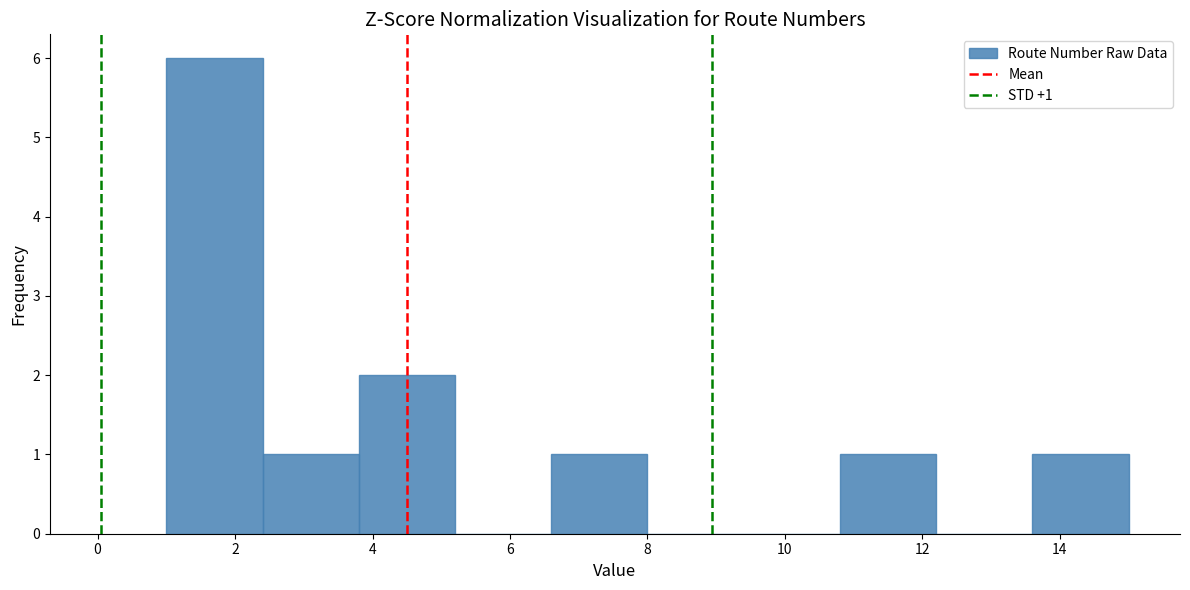

Over which range of the x-axis is the bar tallest?

1.0 to 2.4